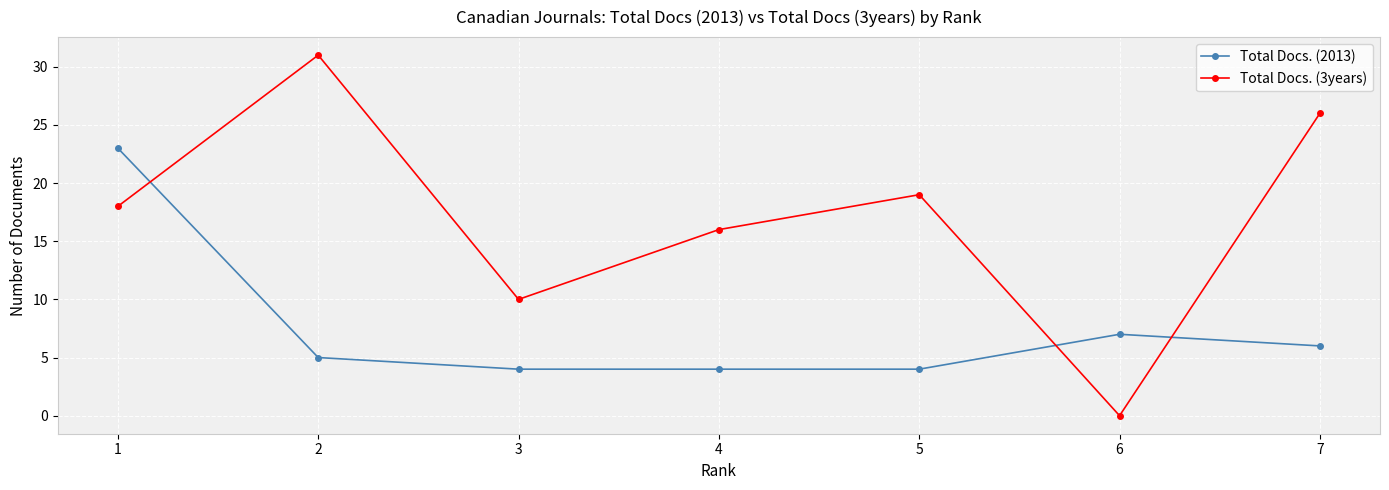

Which series has the largest total across all categories?

Total Docs. (3years)